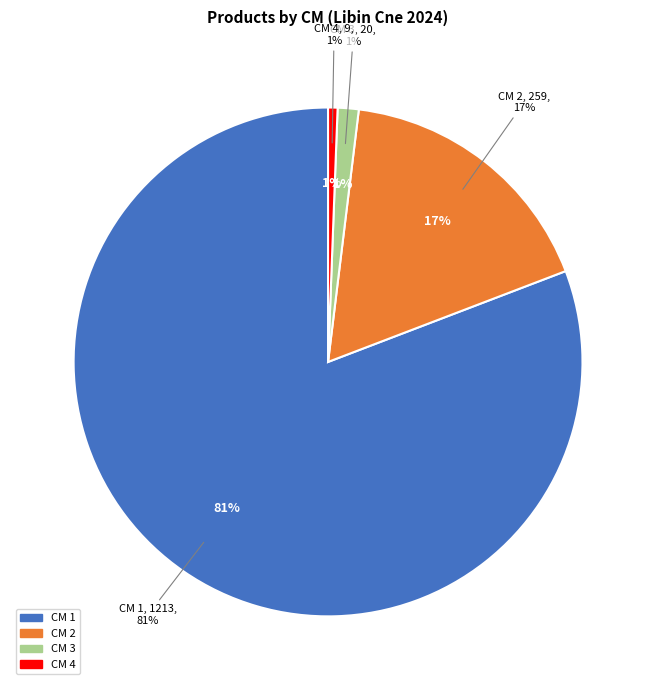

Between 4 and 2, which is larger?

2